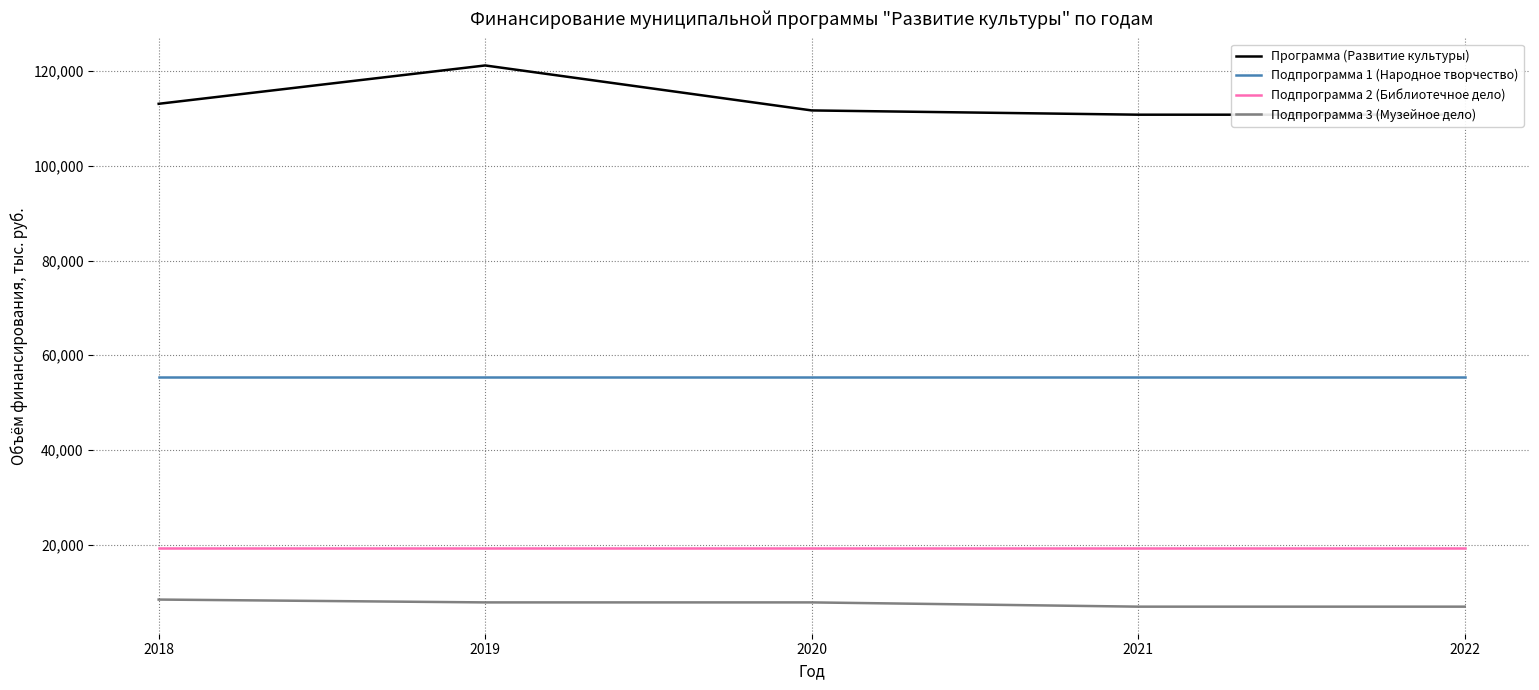

True or false: Подпрограмма 1 (Народное творчество) and Программа (Развитие культуры) cross at least once.

False